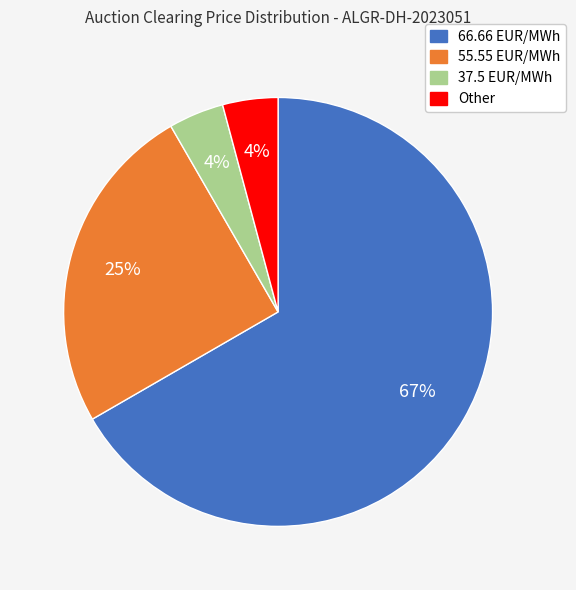

Is there a majority slice in this chart?

Yes